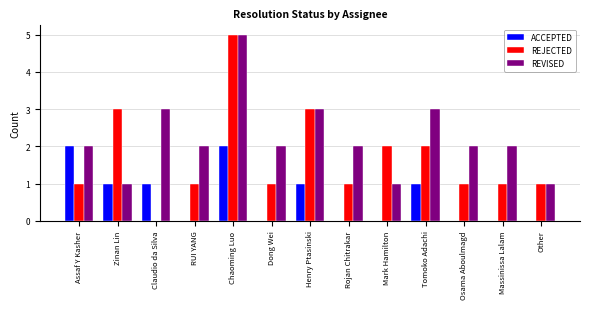

Which series has the largest total across all categories?

REVISED